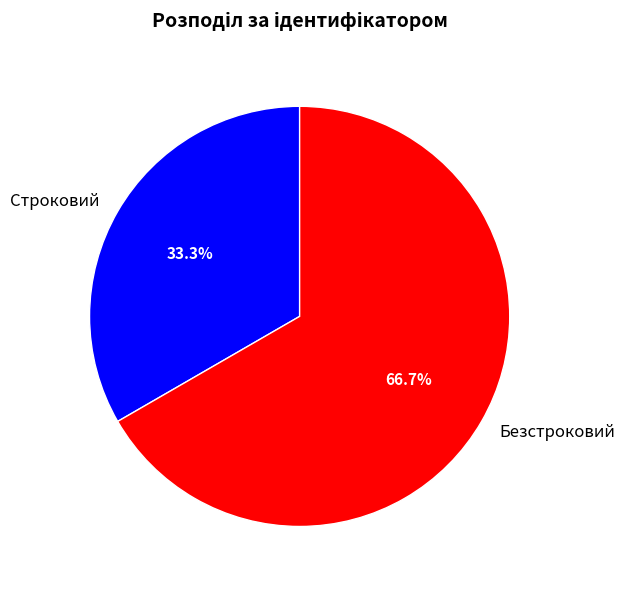

To the nearest percent, what is the average slice percentage?

50%